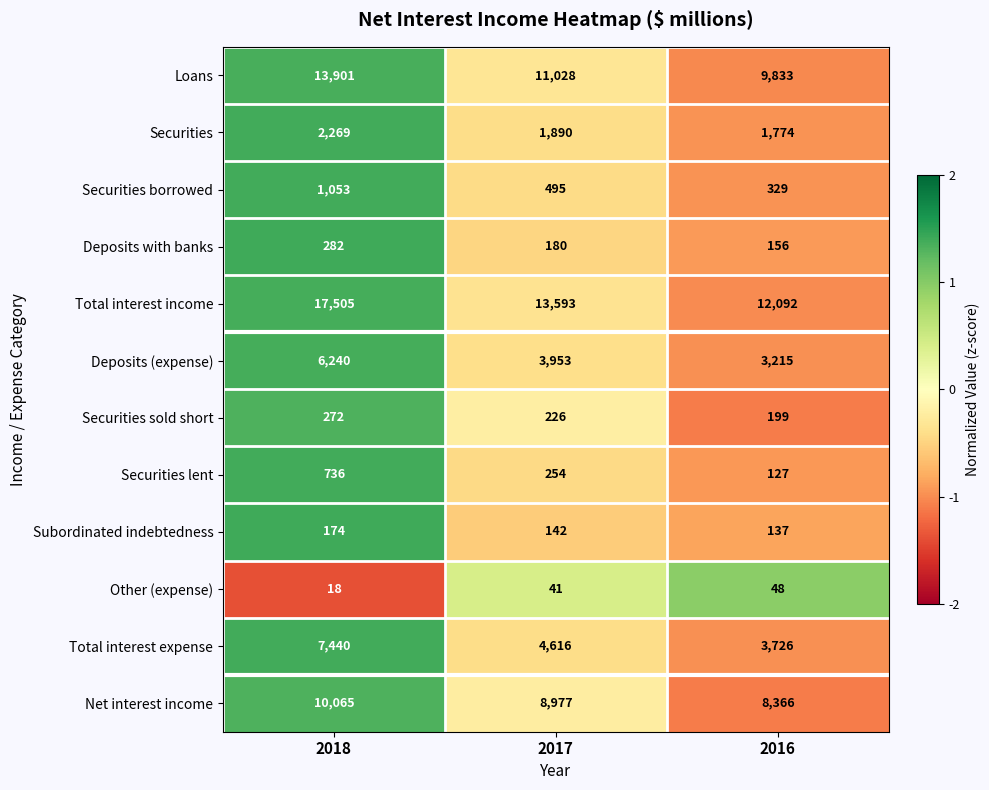

What is the total value across all series at 2017?

45395